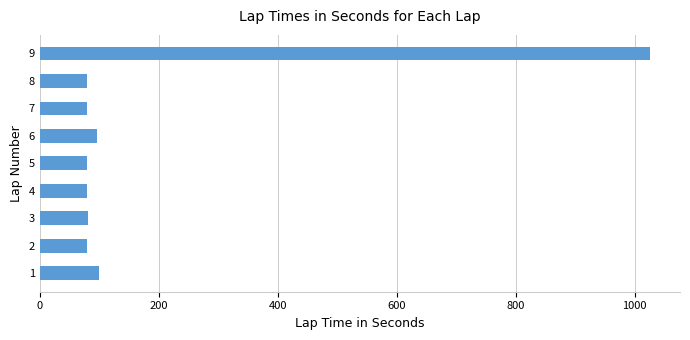

What is the change in value from 4 to 9?

+944.5